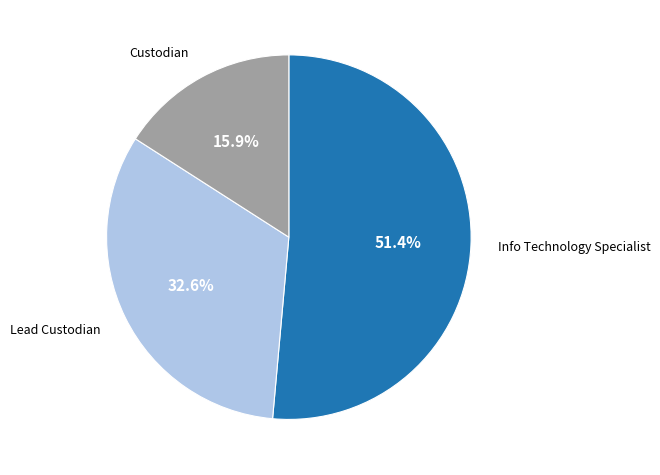

Is there any slice that represents more than half of the pie?

Yes